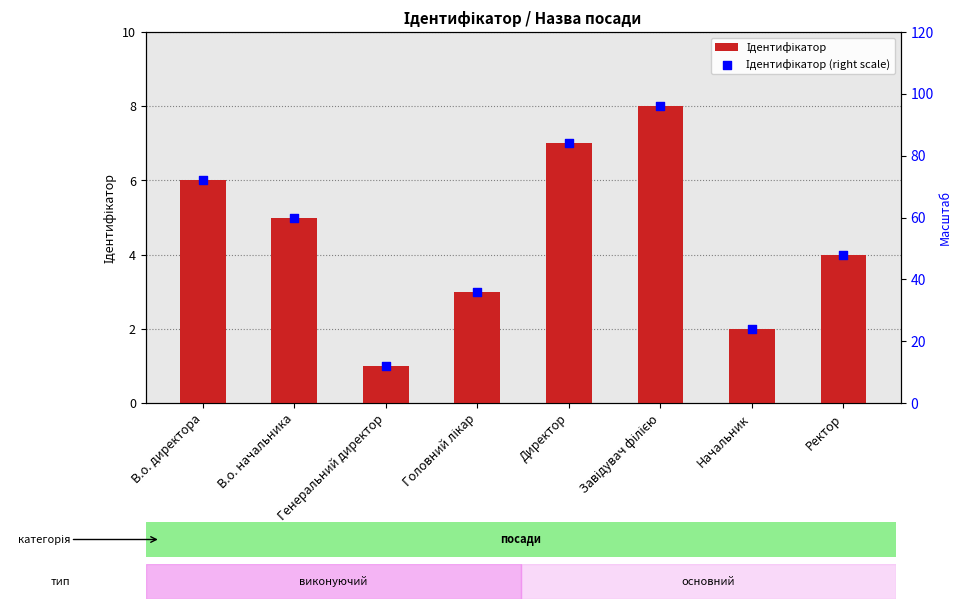

Is the value of Ідентифікатор at Завідувач філією greater than the value of Ідентифікатор (right scale) at Генеральний директор?

No